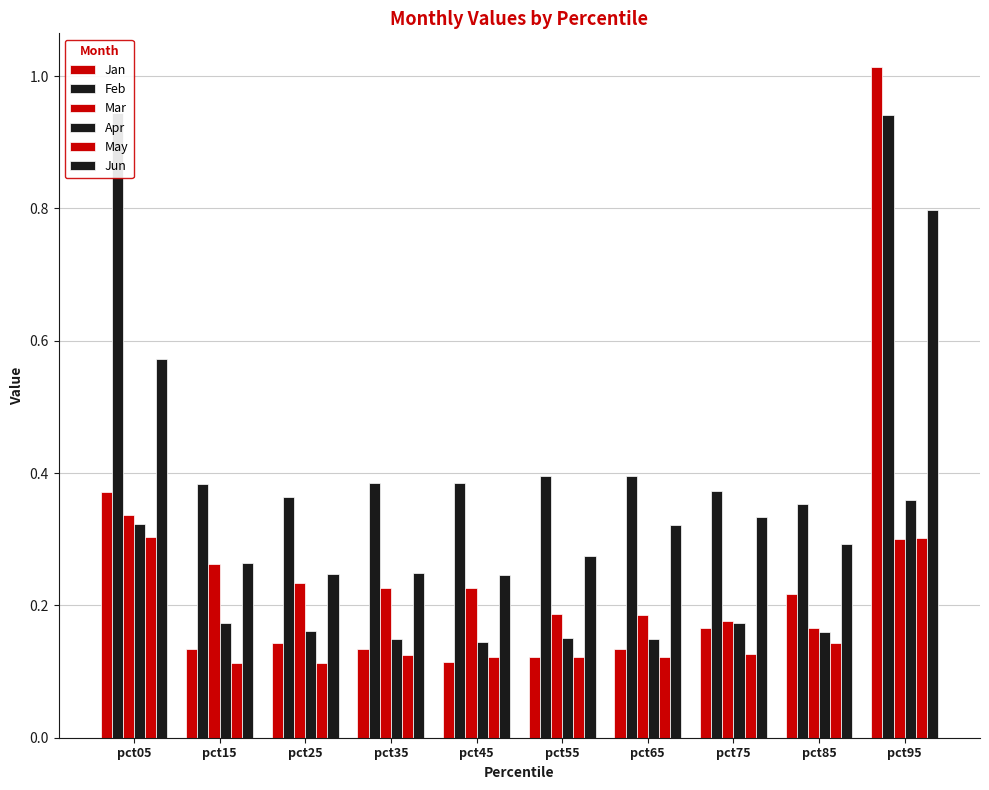

Which has a higher value, pct95 or pct15?

pct95